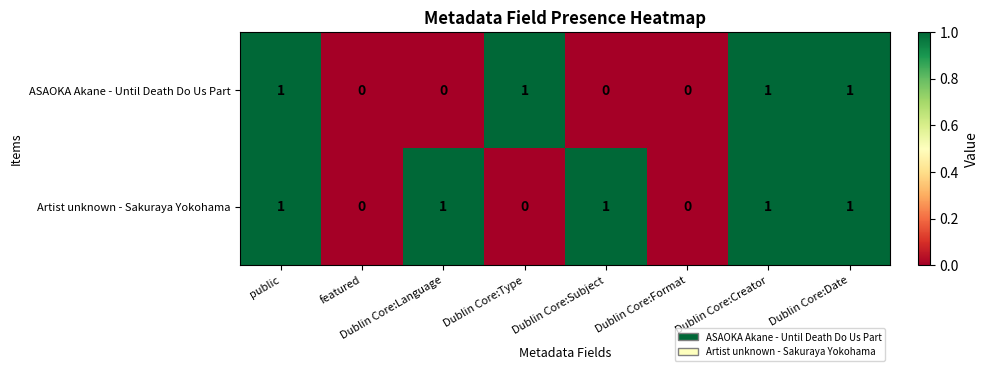

List the series in order of their overall mean, highest first.

Artist unknown - Sakuraya Yokohama, ASAOKA Akane - Until Death Do Us Part